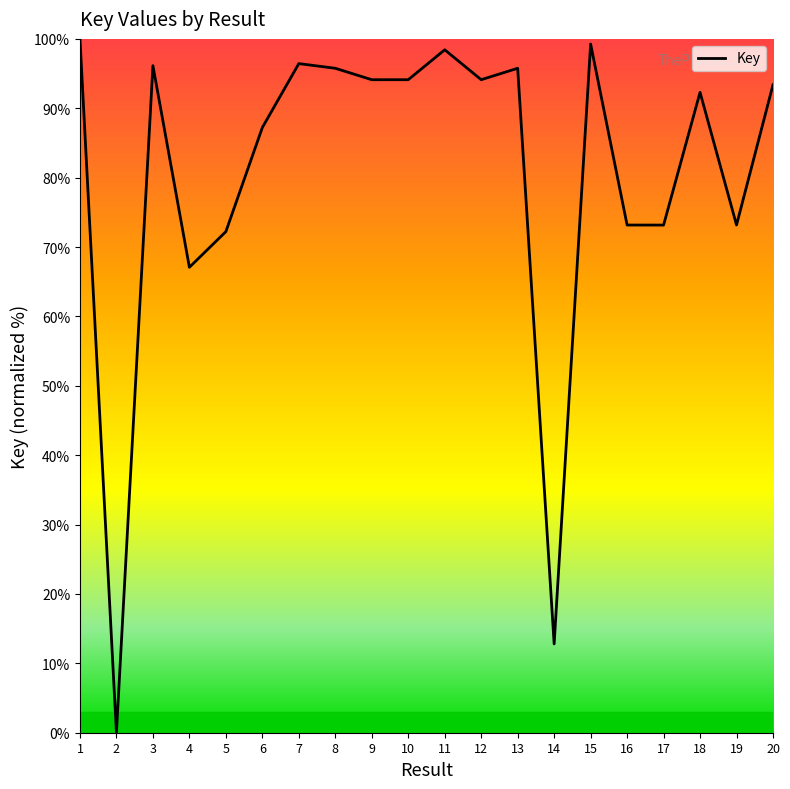

How many lines are shown in the chart?

1